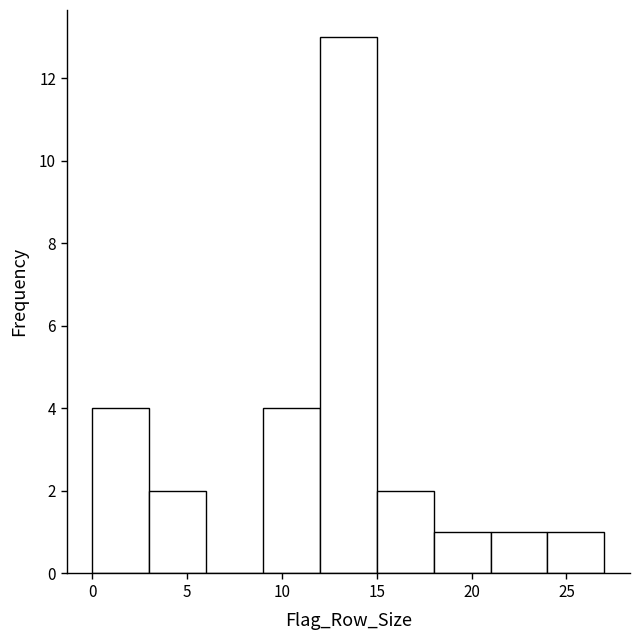

How tall is the bar that spans 18 to 21 on the x-axis? The values are not printed on the chart, so give them approximately, as read against the axis.

1